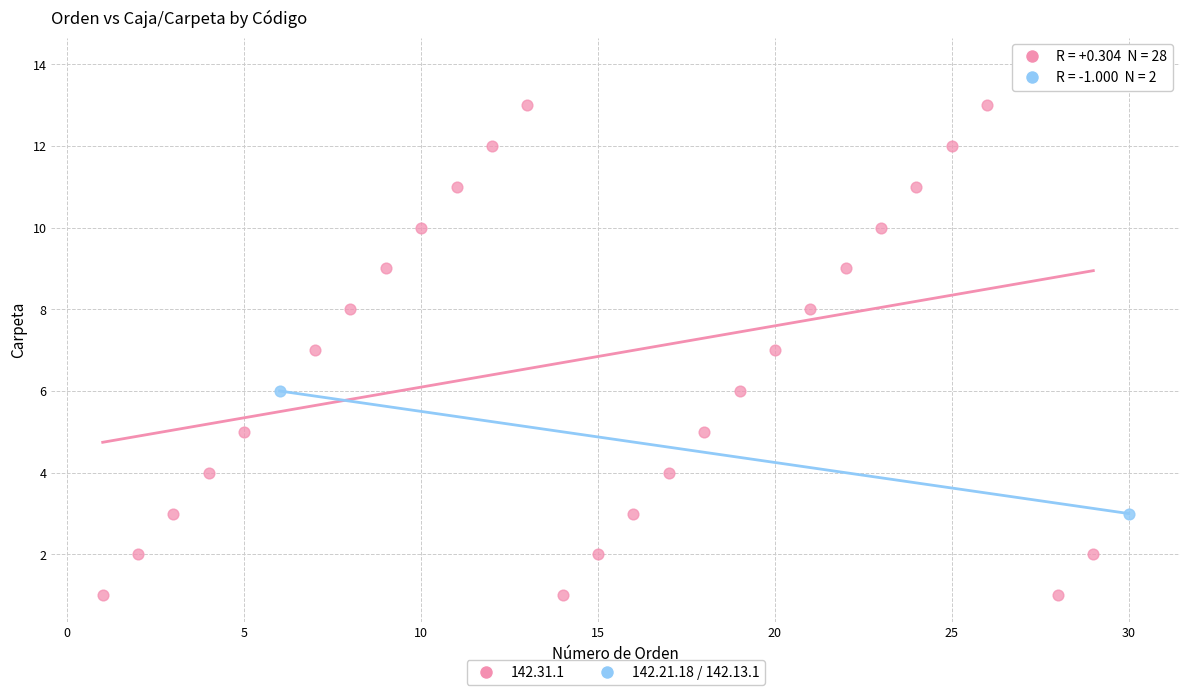

What are all the series names shown in the legend?

142.31.1, 142.21.18 / 142.13.1